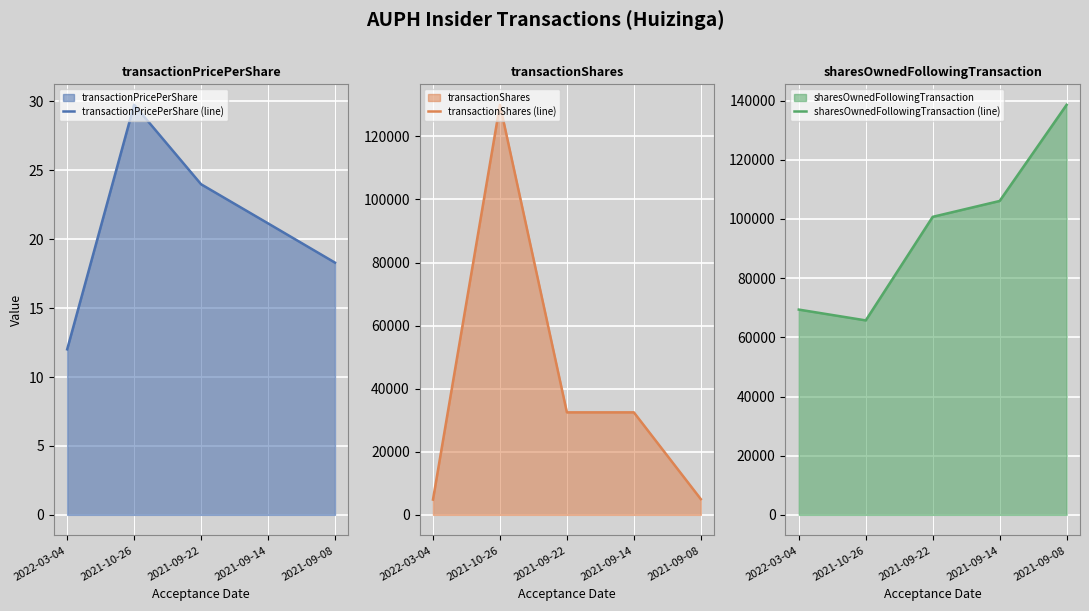

At which category is the sum across all series the highest?

2021-10-26